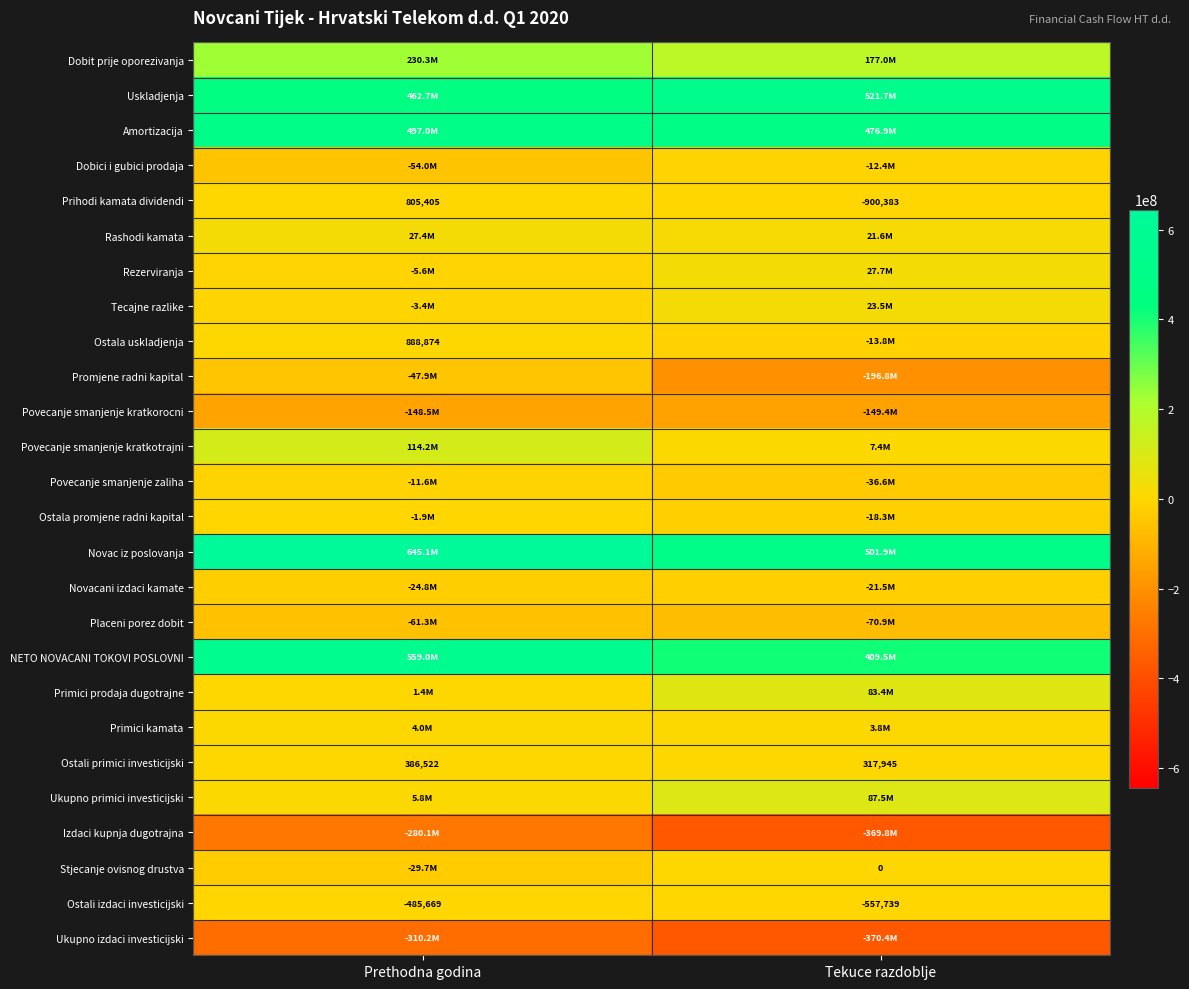

Which category has the highest value across all series?

Prethodna godina